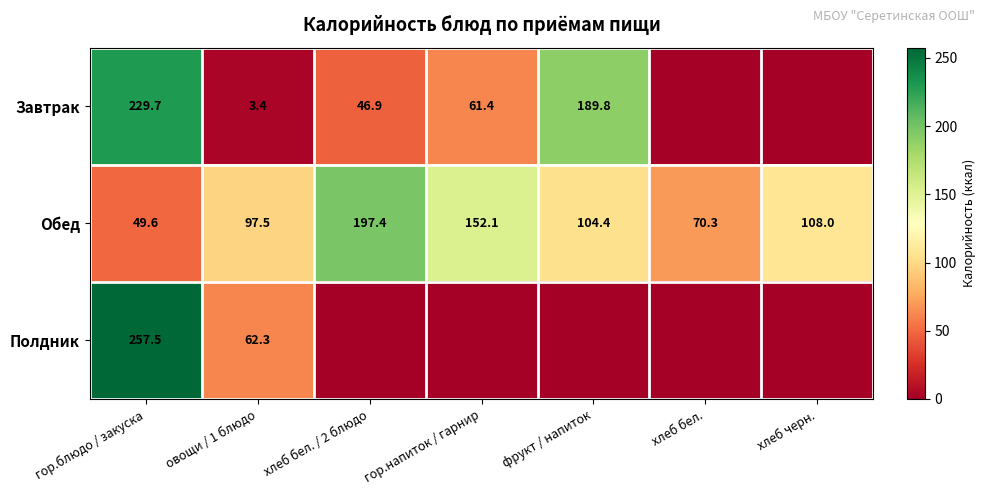

Rank the series at гор.блюдо / закуска from highest to lowest value.

Полдник, Завтрак, Обед